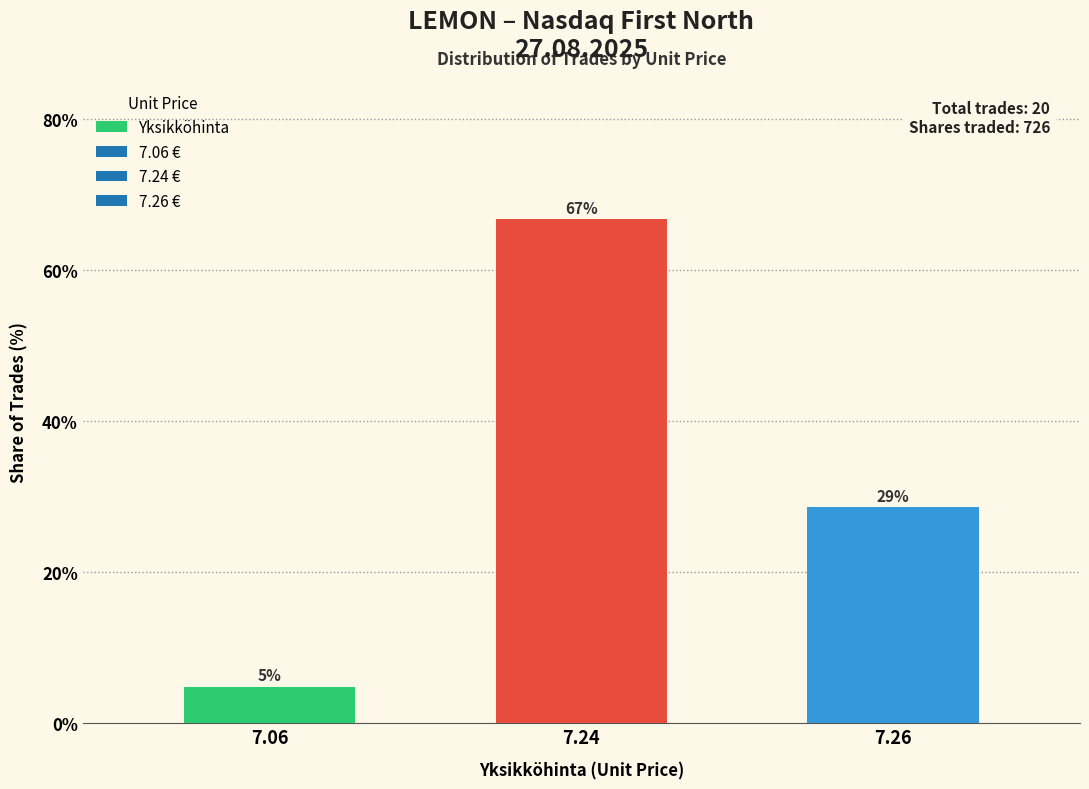

Rank the categories by value from lowest to highest.

7.06, 7.26, 7.24